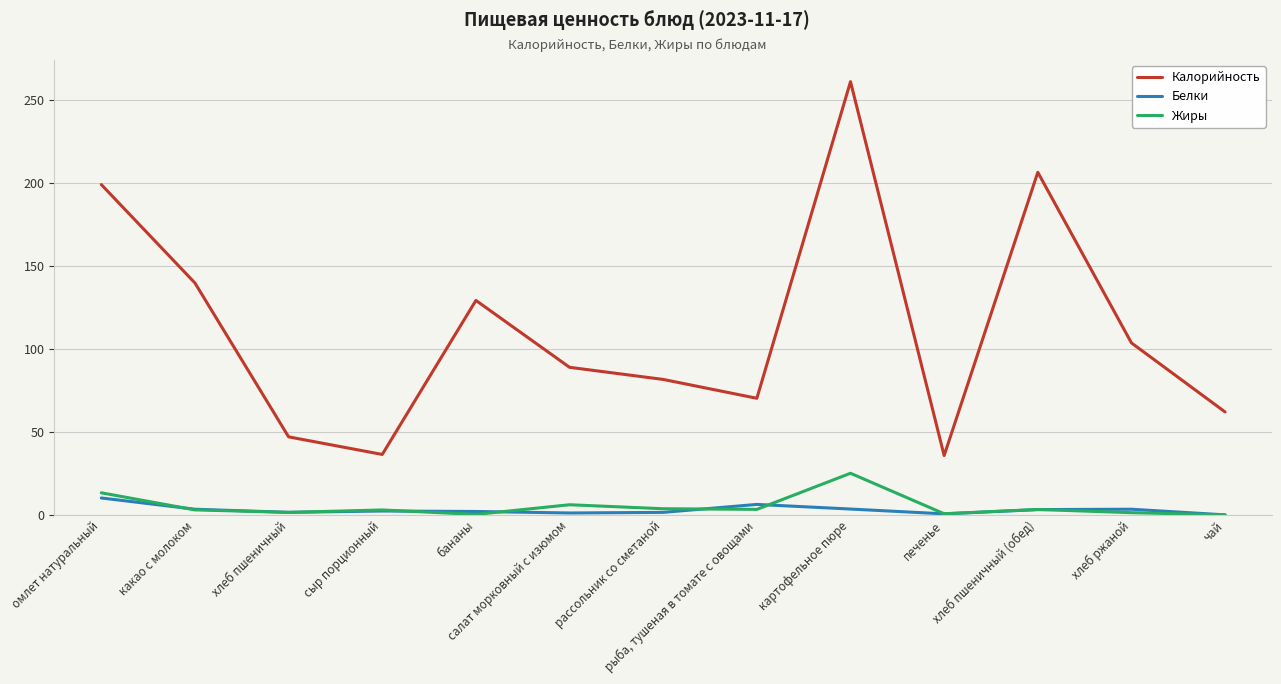

Which series has the largest total across all categories?

Калорийность